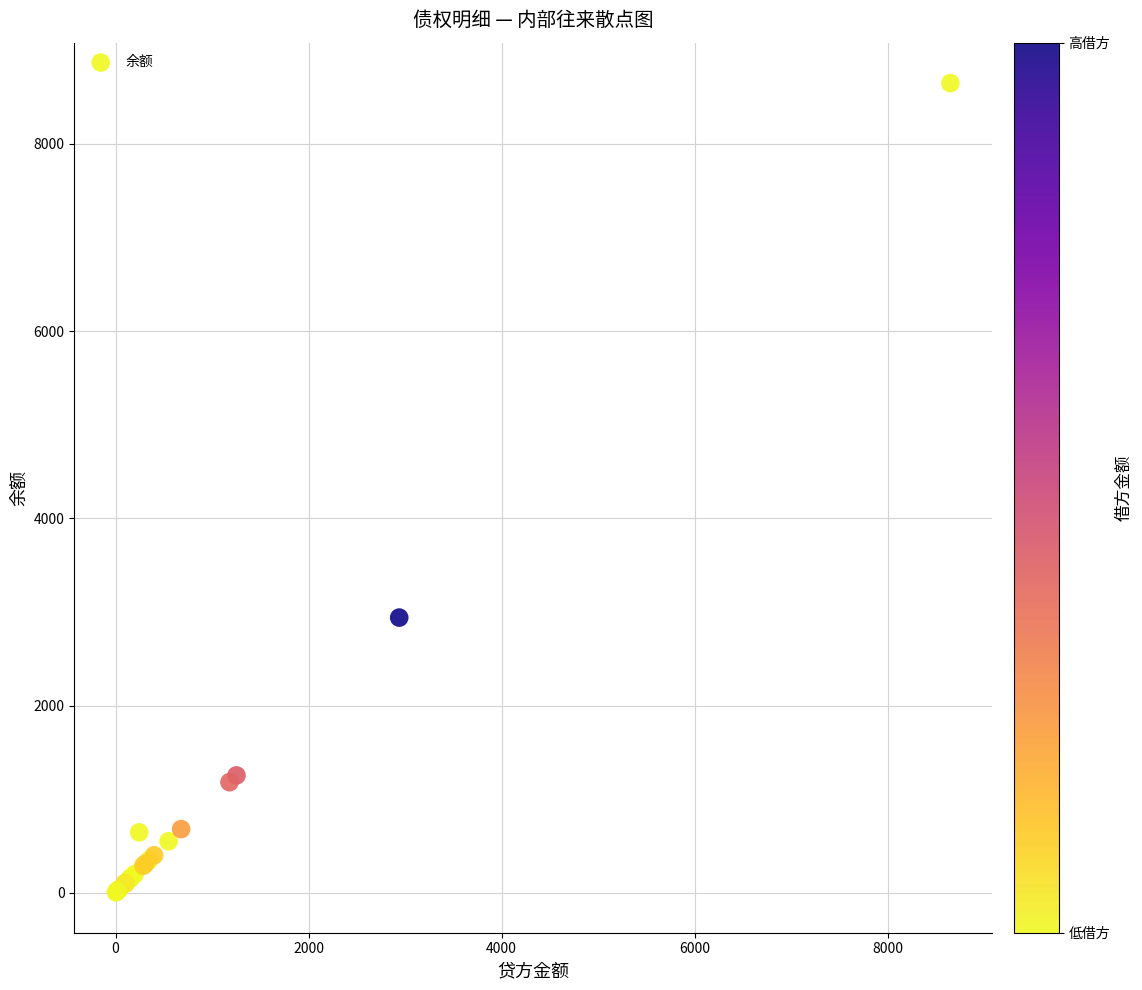

What Y value in the scatter plot is closest to 4327?

2939.7